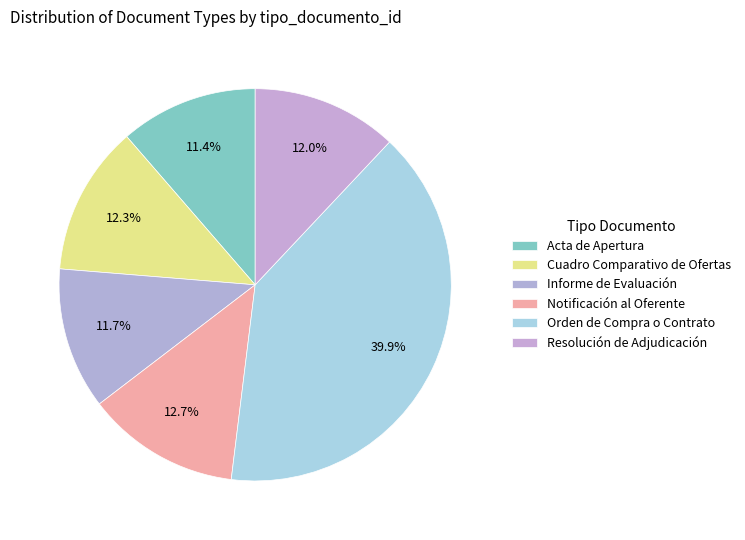

To the nearest percent, what is the difference between the Resolución de Adjudicación and Notificación al Oferente slice percentages?

1%